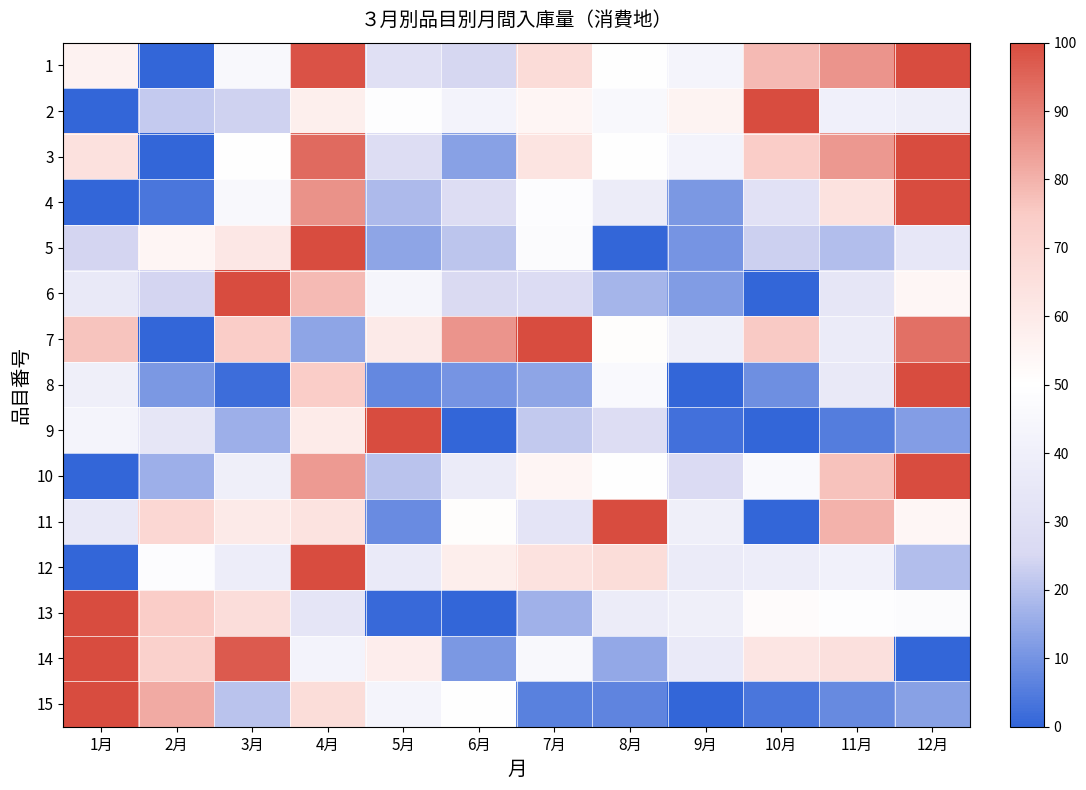

Rank the series at 5月 from lowest to highest value.

13, 8, 11, 5, 4, 10, 3, 1, 12, 15, 6, 2, 14, 7, 9